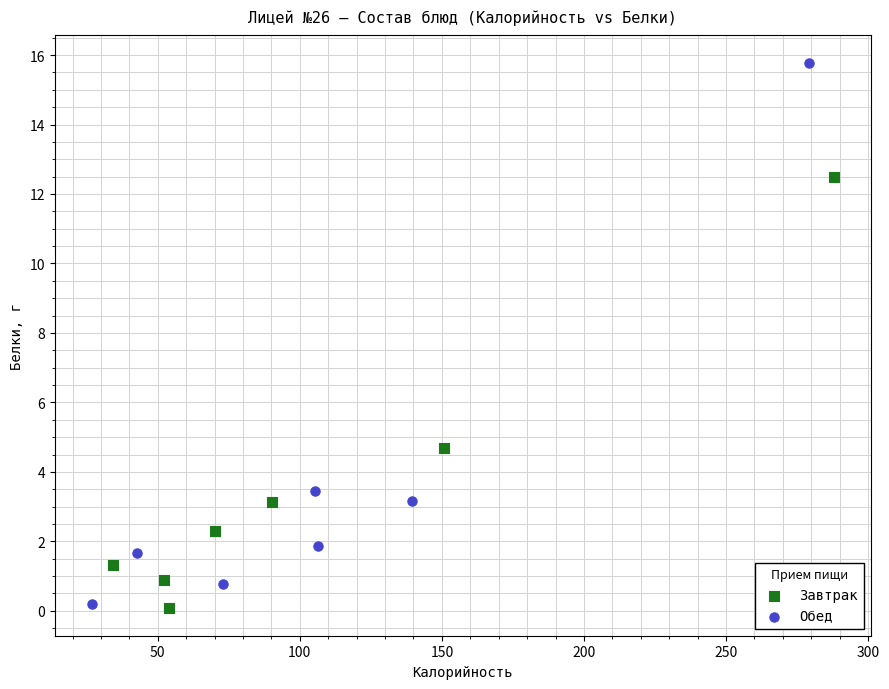

Which series has the largest Y range (max minus min)?

Обед